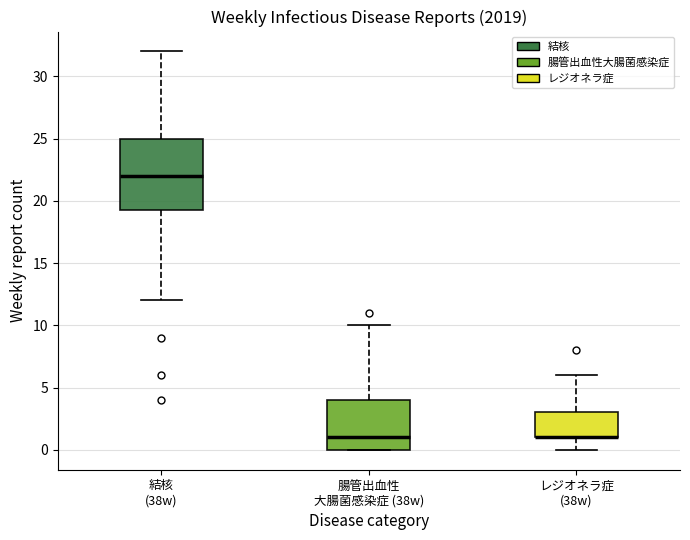

Reading left to right, transcribe this box plot: for each box, give where its median line is, the range the box spans, and where its two whiskers end, as read against the y-axis. The values are not printed on the chart, so give them approximately, as read against the axis.

結核 (38w): median 22.0, box 19.5 to 25.0, whiskers 12.0 to 32.0
腸管出血性 大腸菌感染症 (38w): median 1.0, box 0.0 to 4.0, whiskers 0.0 to 10.0
レジオネラ症 (38w): median 1.0 (drawn on the box's lower edge), box 1.0 to 3.0, whiskers 0.0 to 6.0